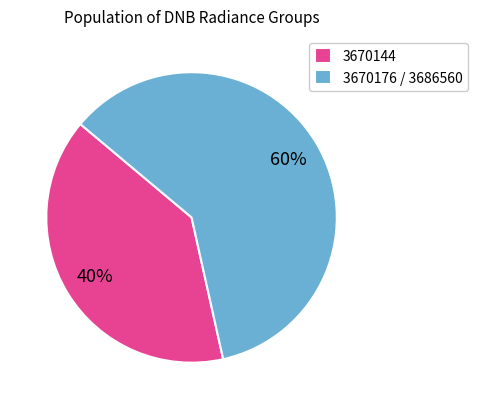

What percentage is the 3670144 slice, to the nearest percent?

40%